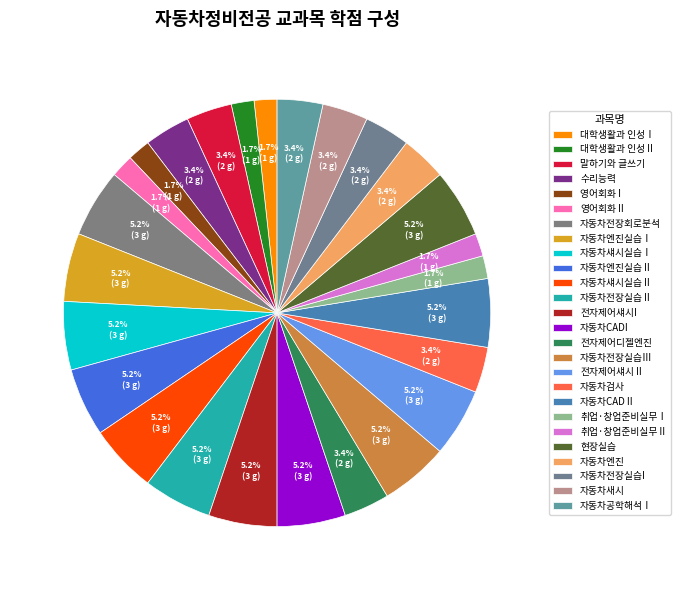

Count the number of slices in the pie.

26